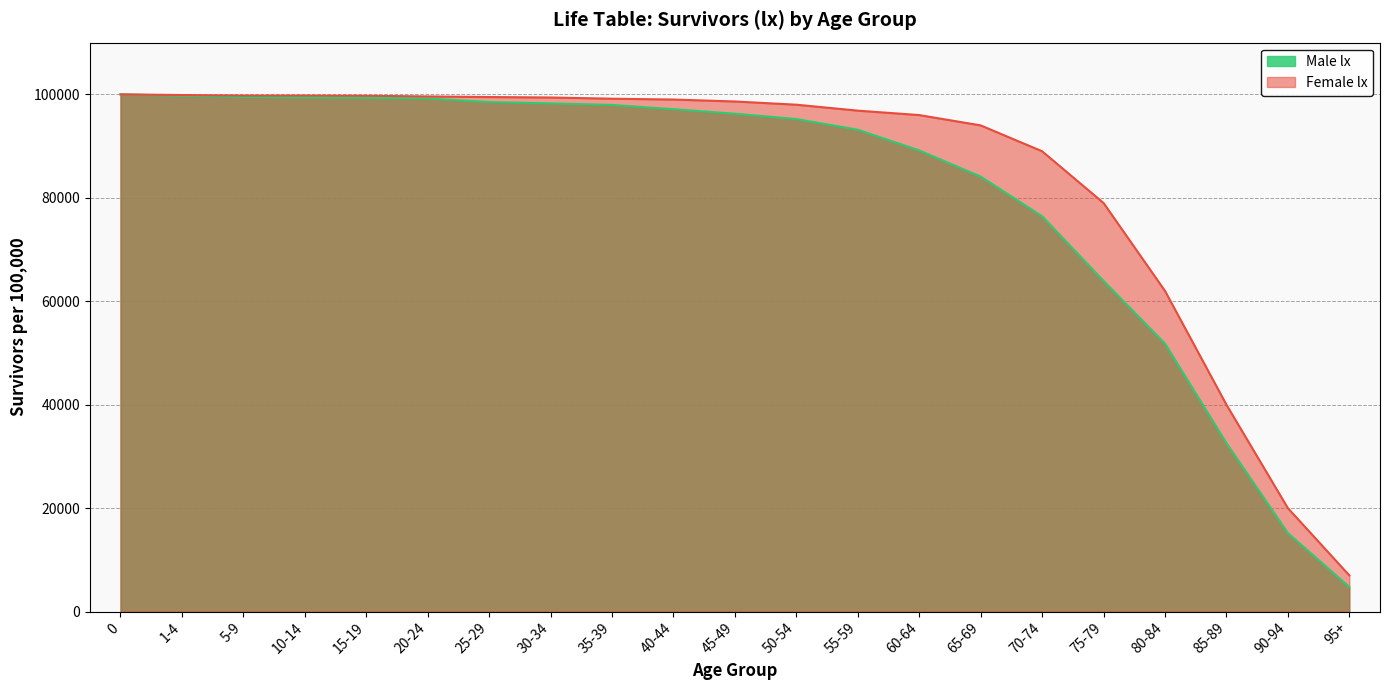

Reading left to right, extract all data points from this chart.

Male lx: 0=100000	1-4=99718	5-9=99486	10-14=99389	15-19=99335	20-24=99202	25-29=98513	30-34=98252	35-39=97960	40-44=97128	45-49=96262	50-54=95229	55-59=93164	60-64=89161	65-69=84102	70-74=76435	75-79=63935	80-84=51815	85-89=32571	90-94=15167	95+=4750
Female lx: 0=100000	1-4=99871	5-9=99768	10-14=99768	15-19=99730	20-24=99597	25-29=99481	30-34=99393	35-39=99158	40-44=98998	45-49=98623	50-54=98001	55-59=96852	60-64=95995	65-69=94000	70-74=89000	75-79=79000	80-84=62000	85-89=40000	90-94=20000	95+=7000